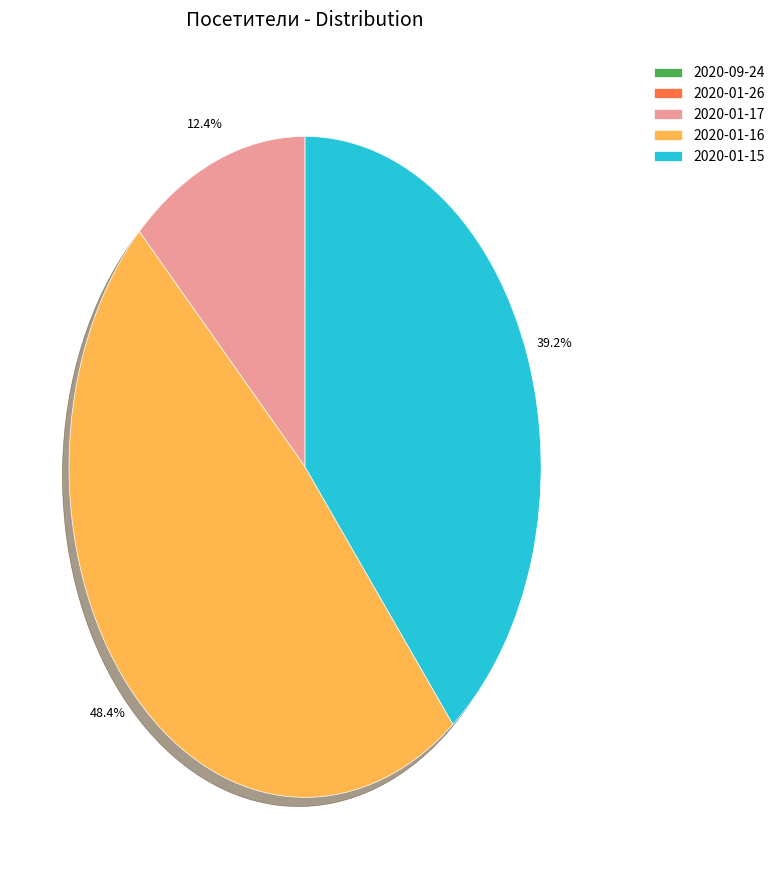

Which has a higher value, 2020-01-16 or 2020-01-17?

2020-01-16